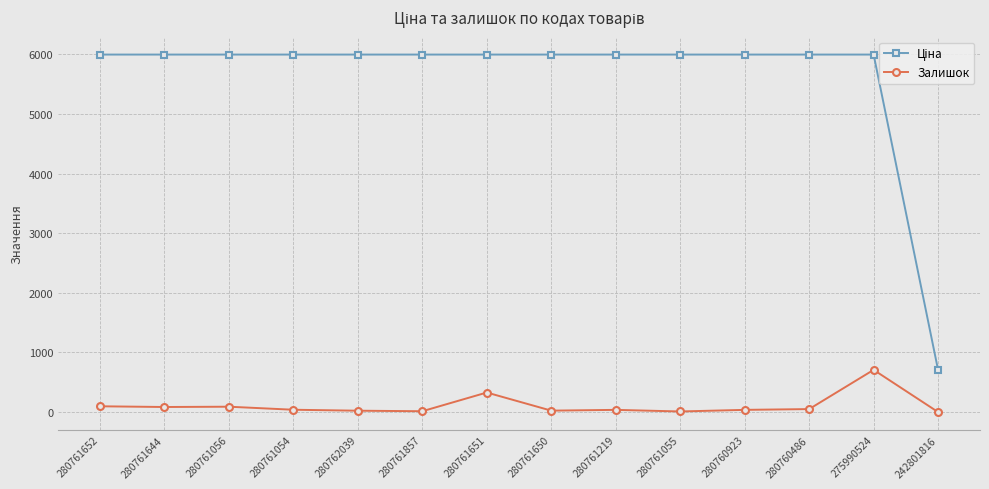

Is it true that Залишок equals 90.0 at 280761056?

True